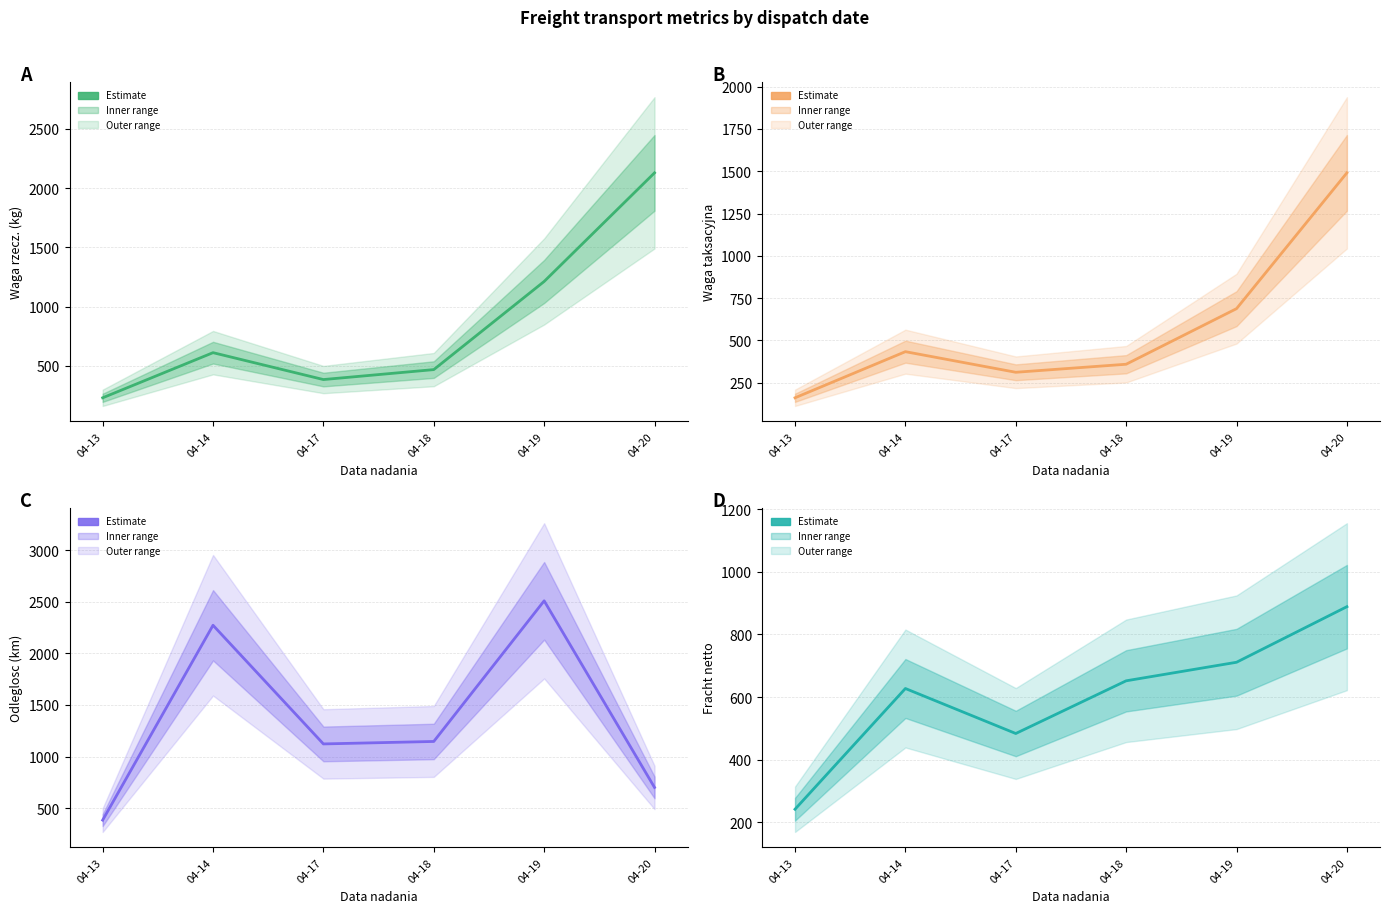

How many lines are shown in the chart?

4